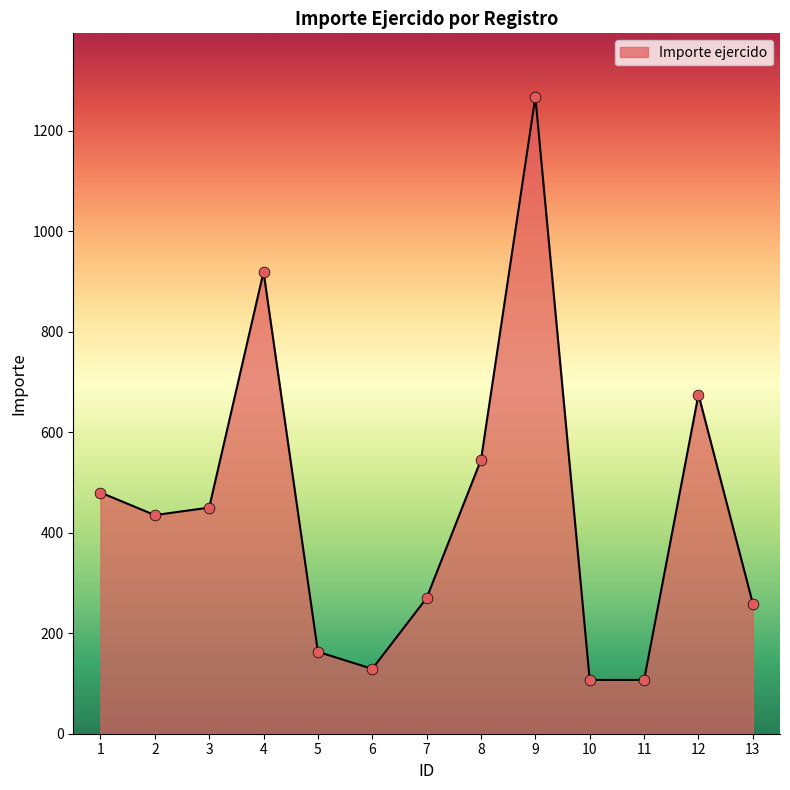

What is the change in value from 6 to 7?

+141